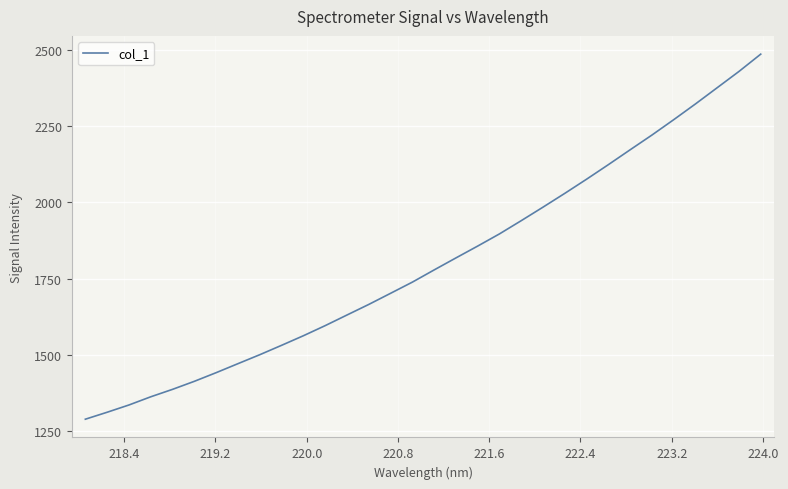

What is the greatest value displayed?

2485.4